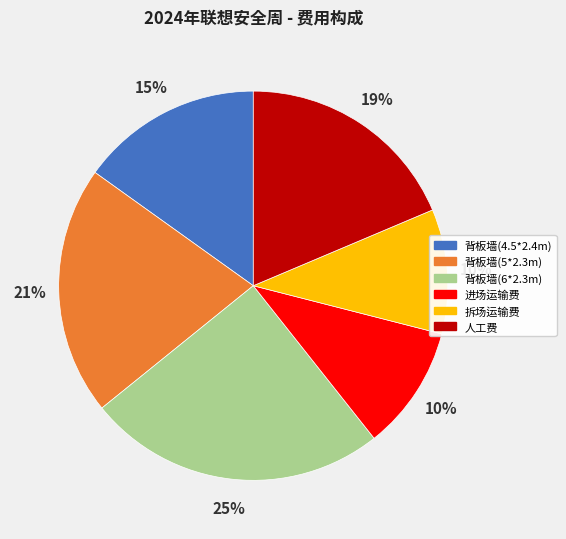

How many slices are in this pie chart?

6